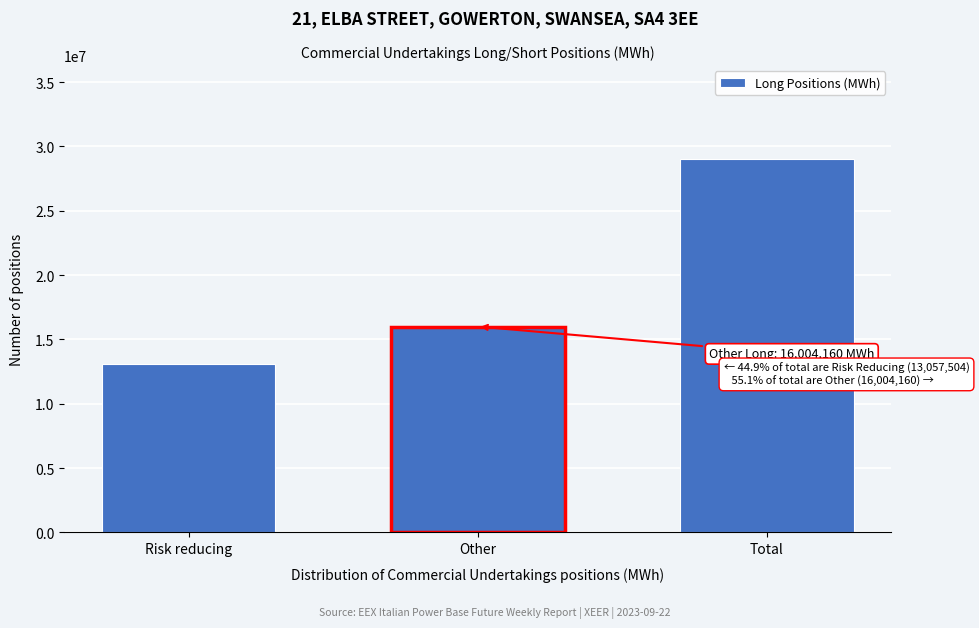

Reading left to right, transcribe all the data shown in this chart.

13057504	16004160	29061664